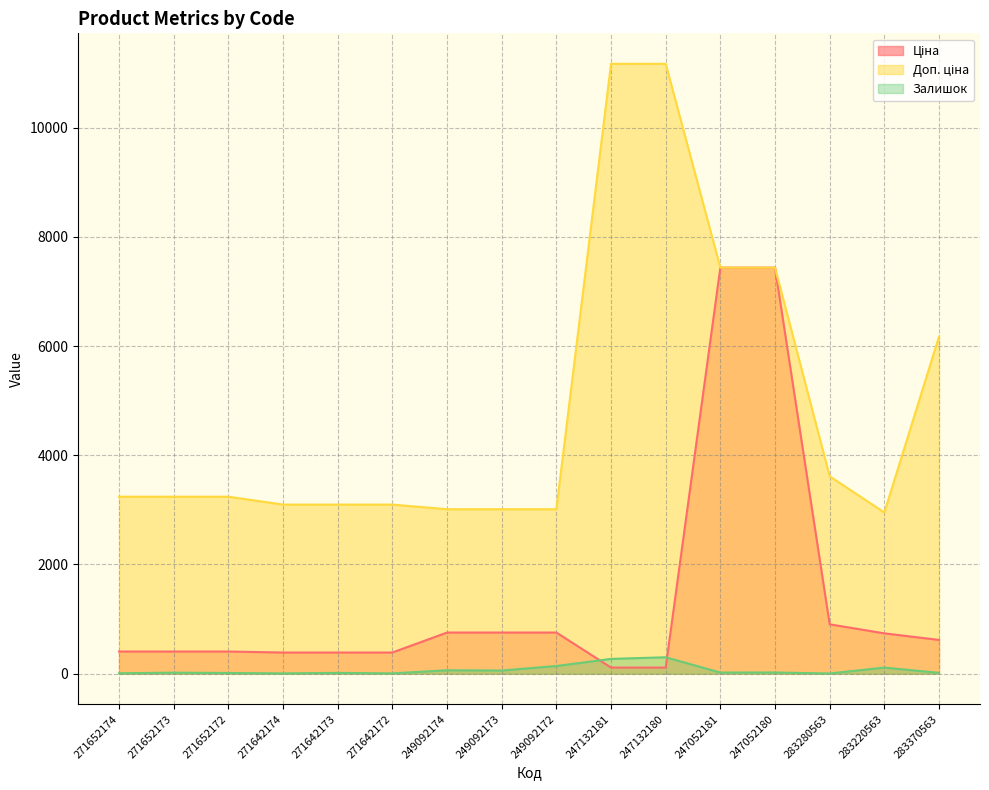

True or false: Доп. ціна and Ціна cross at least once.

False